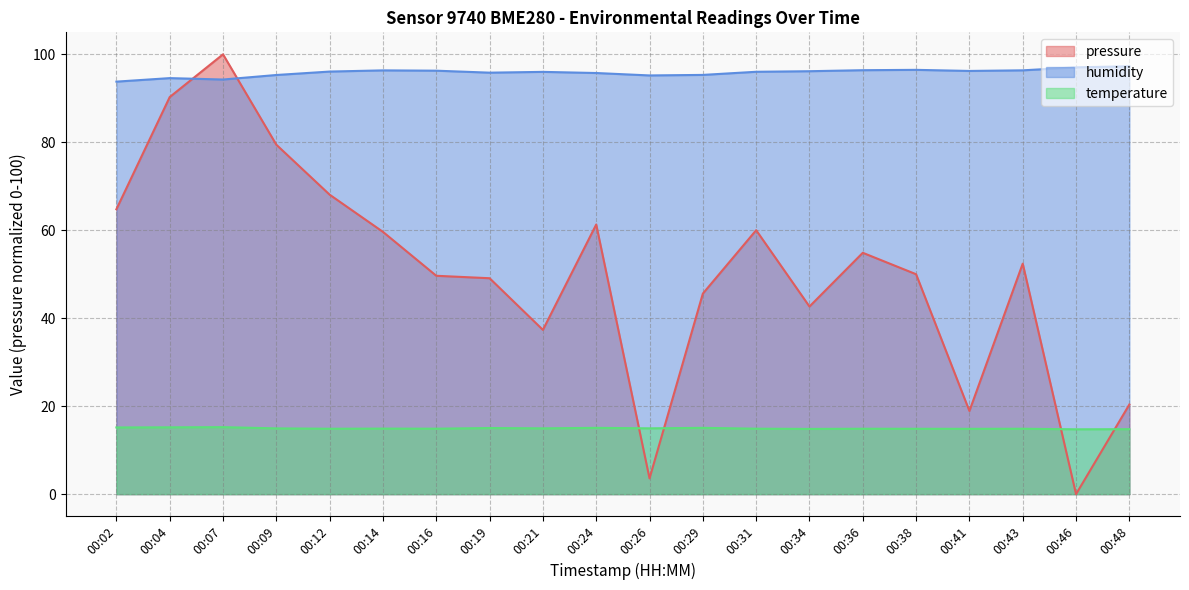

What is the maximum value shown in the chart?

100.0